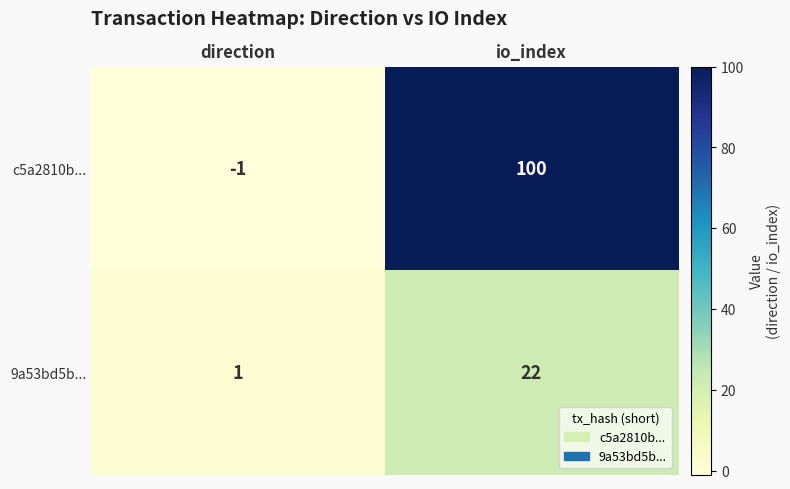

Which category has the highest value across all series?

io_index